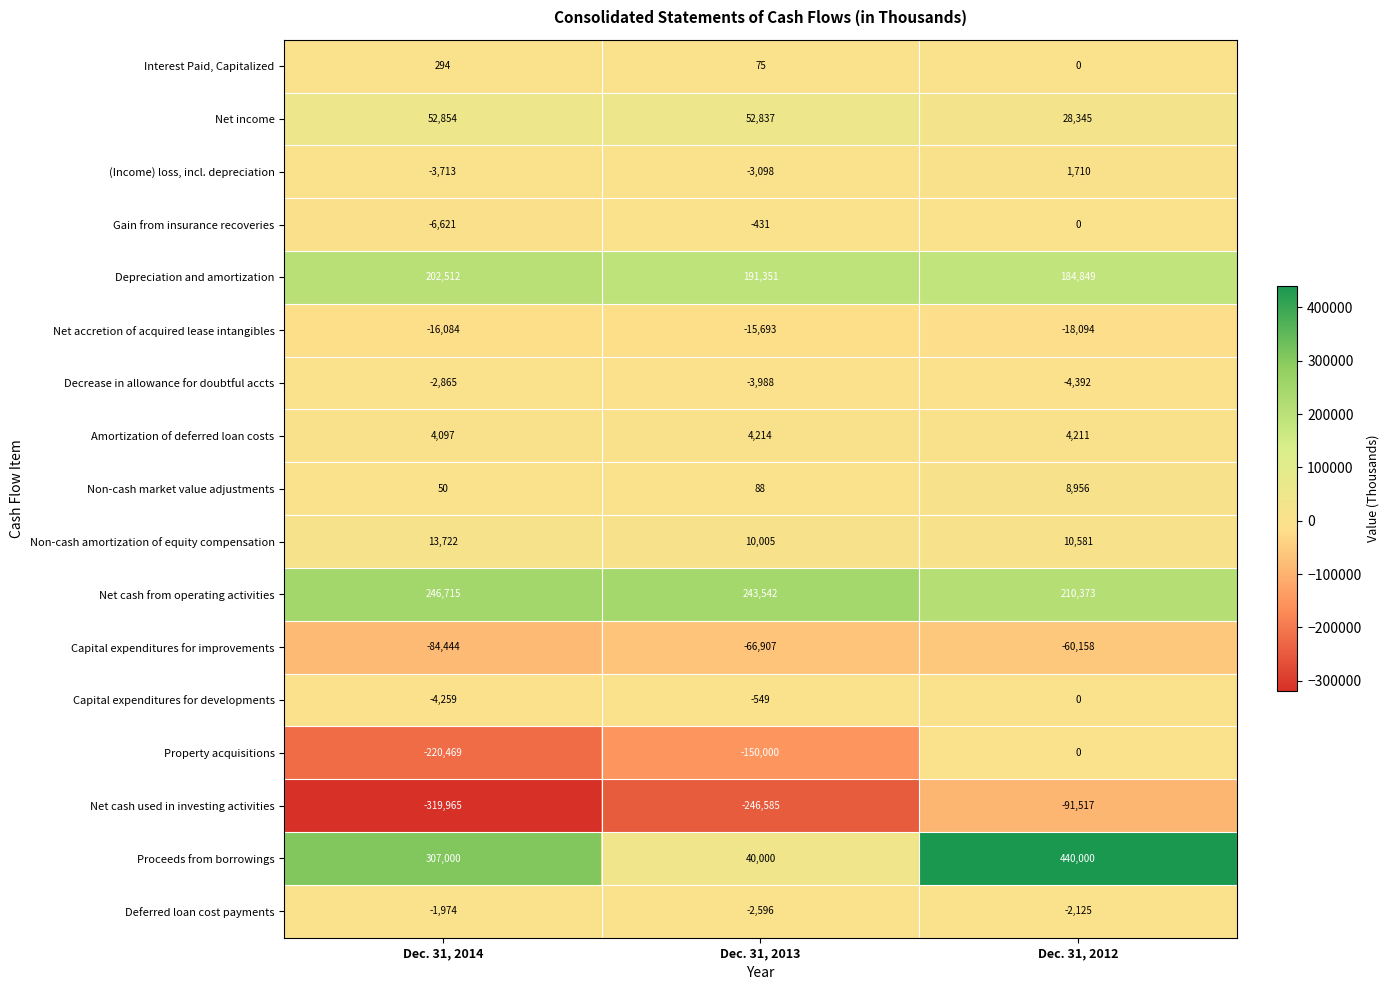

Between Dec. 31, 2014 and Dec. 31, 2013, which series saw the biggest shift?

Proceeds from borrowings